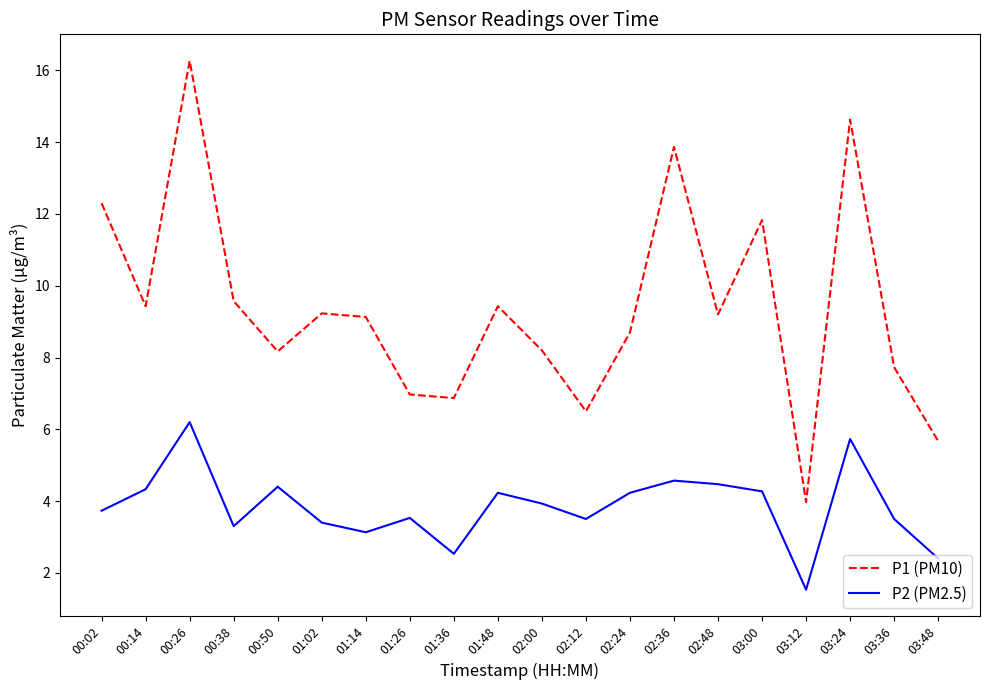

What position from the left is 02:24?

13